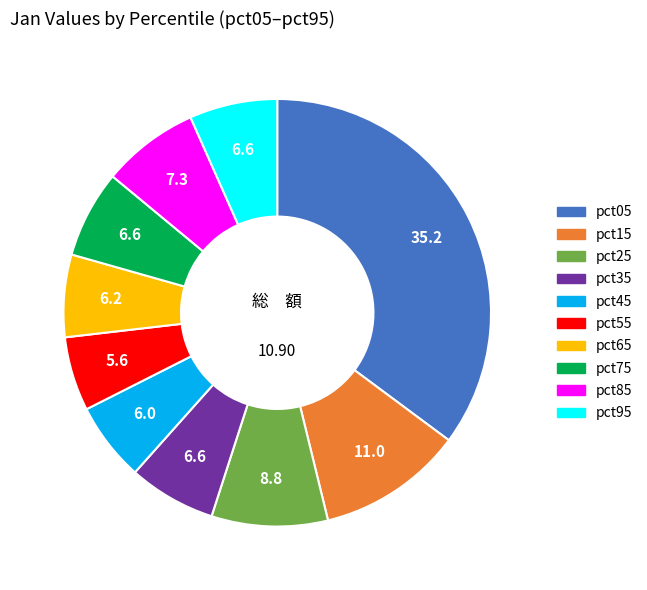

Is pct05 the majority of the pie?

No